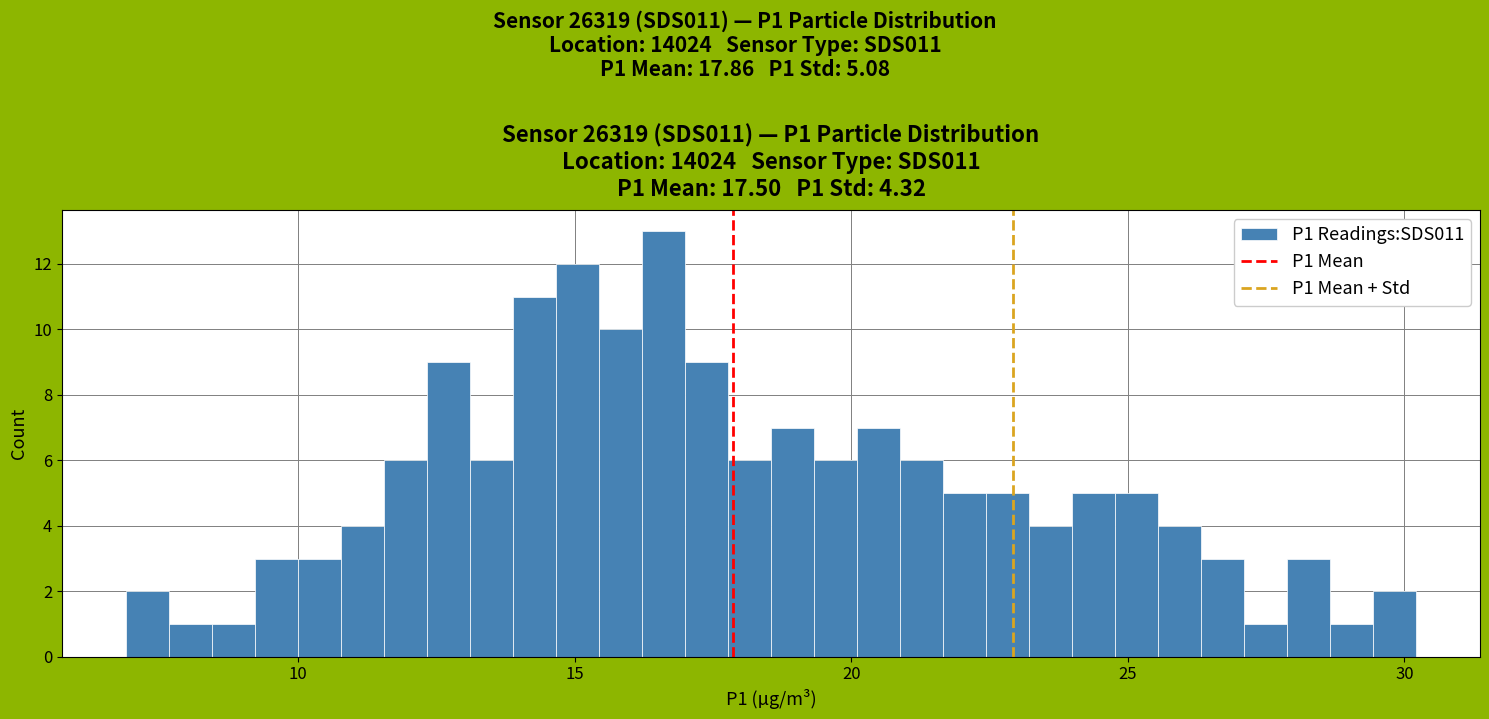

Around what value on the x-axis is the tallest bar? Give the approximate position of its centre, as read against the axis.

16.5